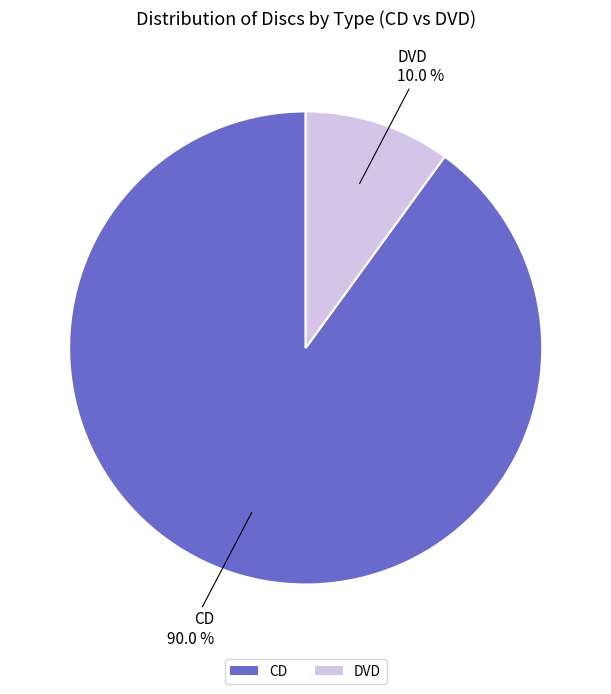

Is it true that CD is 90% of the pie?

True